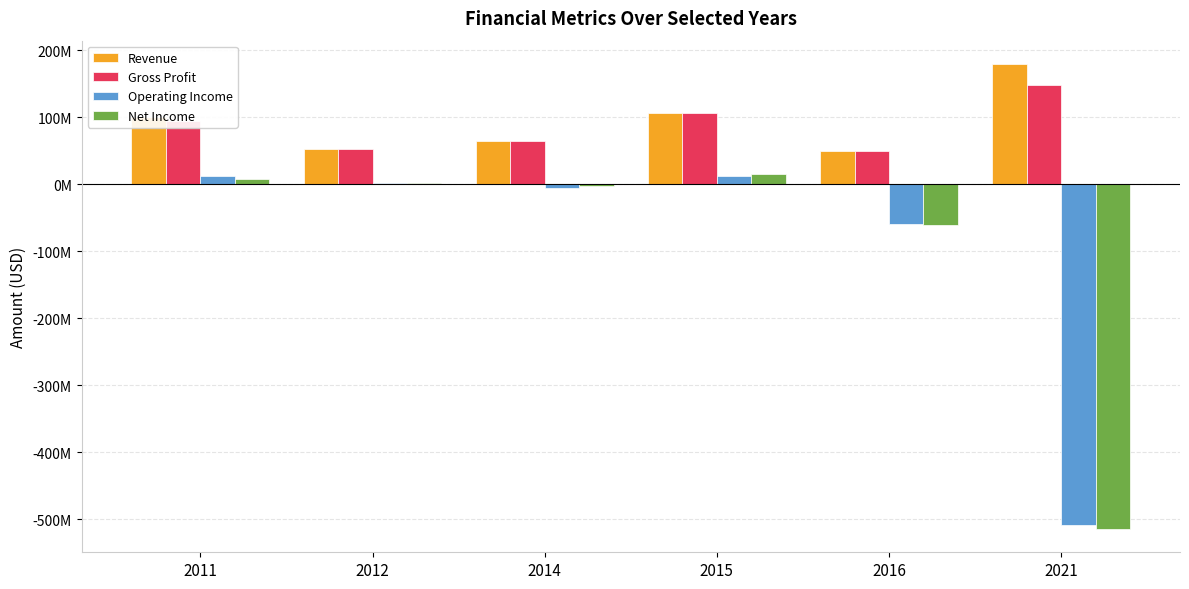

What is the highest value of the Revenue series?

179611844